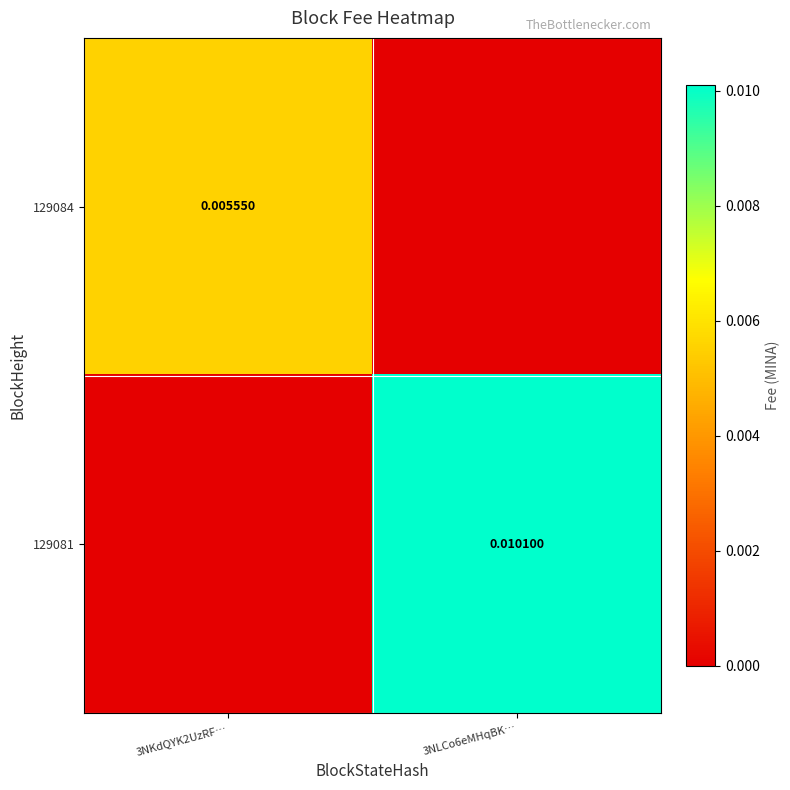

At which category is the sum across all series the highest?

3NLCo6eMHqBK…